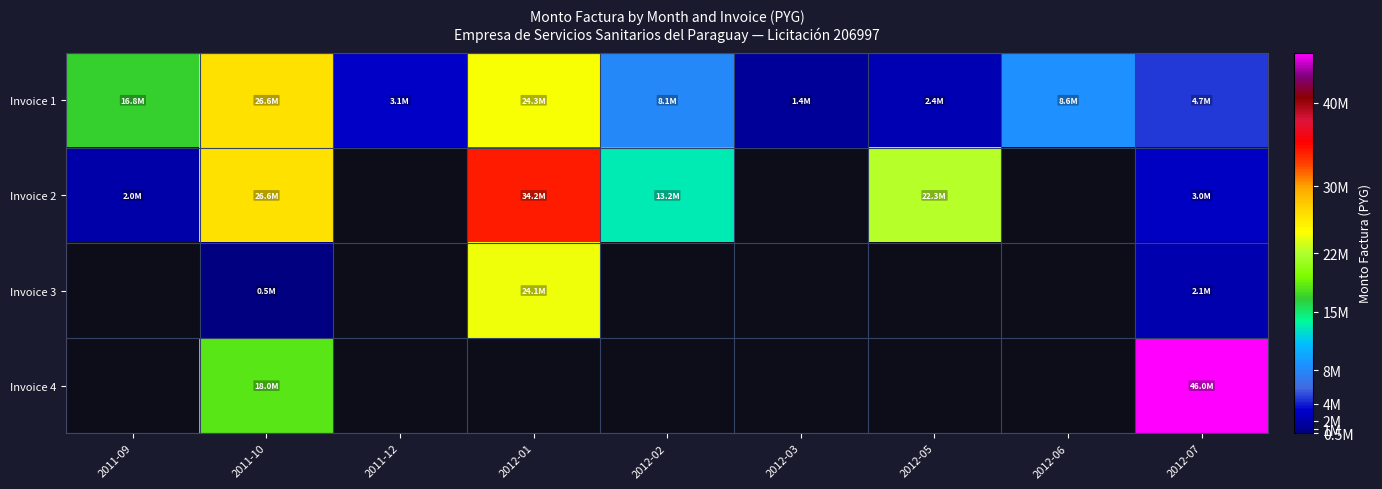

What is the maximum value shown in the chart?

45986800.0